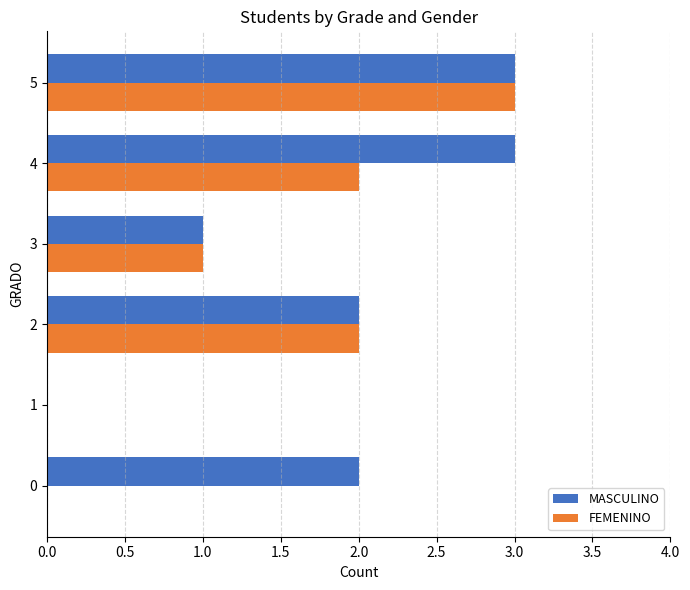

Is the value of MASCULINO at 0 greater than the value of FEMENINO at 0?

Yes